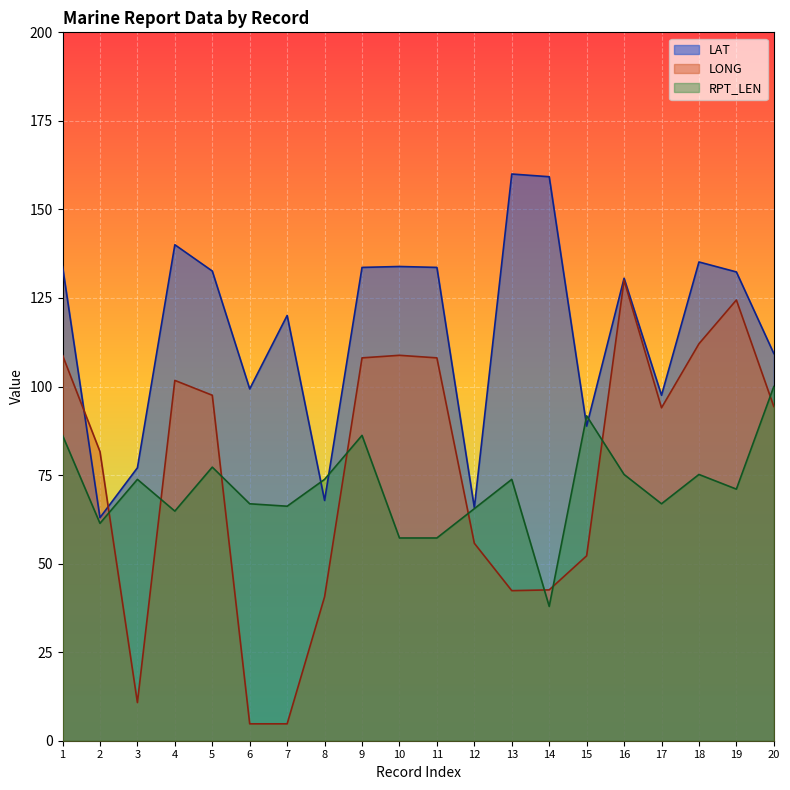

Is it true that LAT equals 133.9 at 1?

True